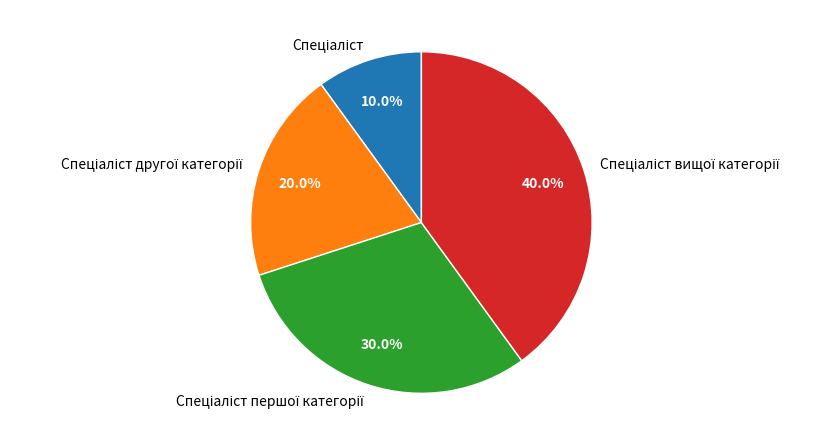

Is there a majority slice in this chart?

No